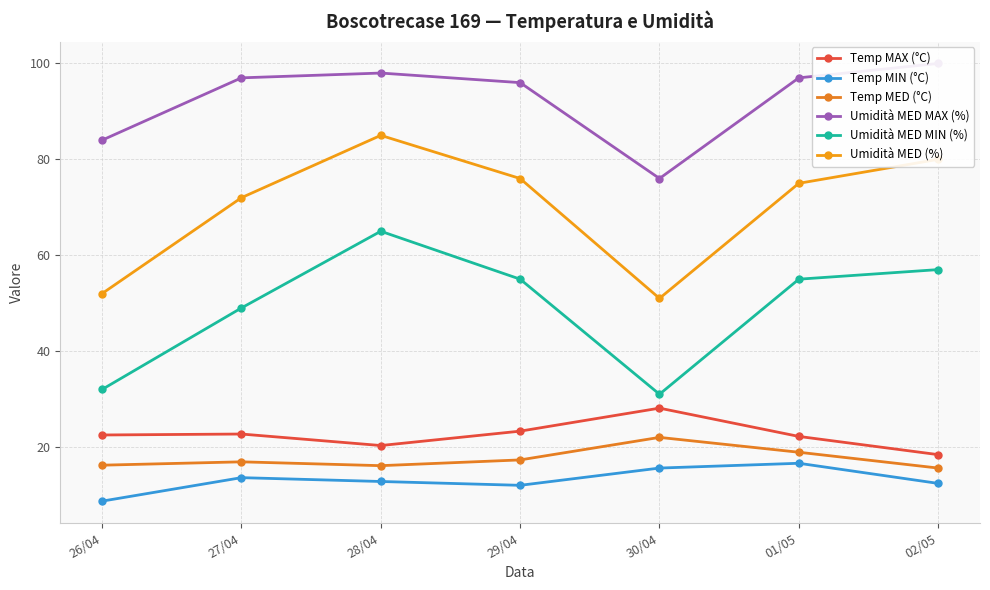

List the labels in order of Temp MIN (°C) value, largest first.

01/05, 30/04, 27/04, 28/04, 02/05, 29/04, 26/04